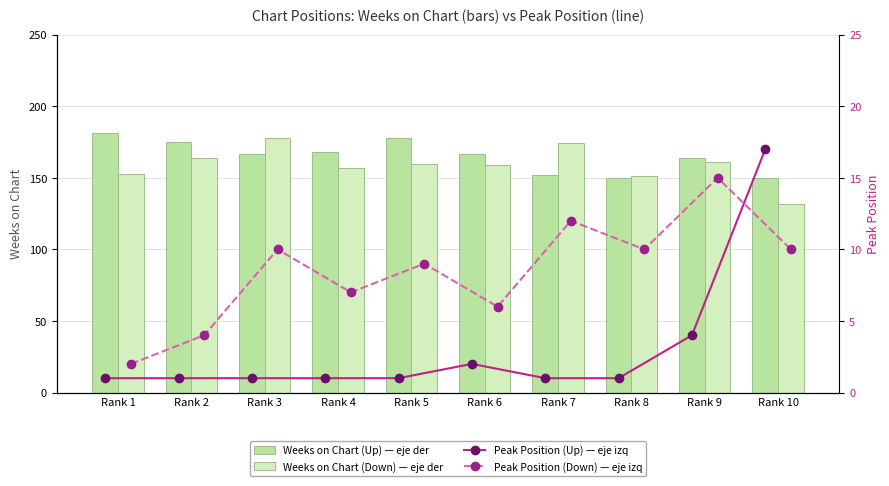

How many categories are shown in the chart?

10